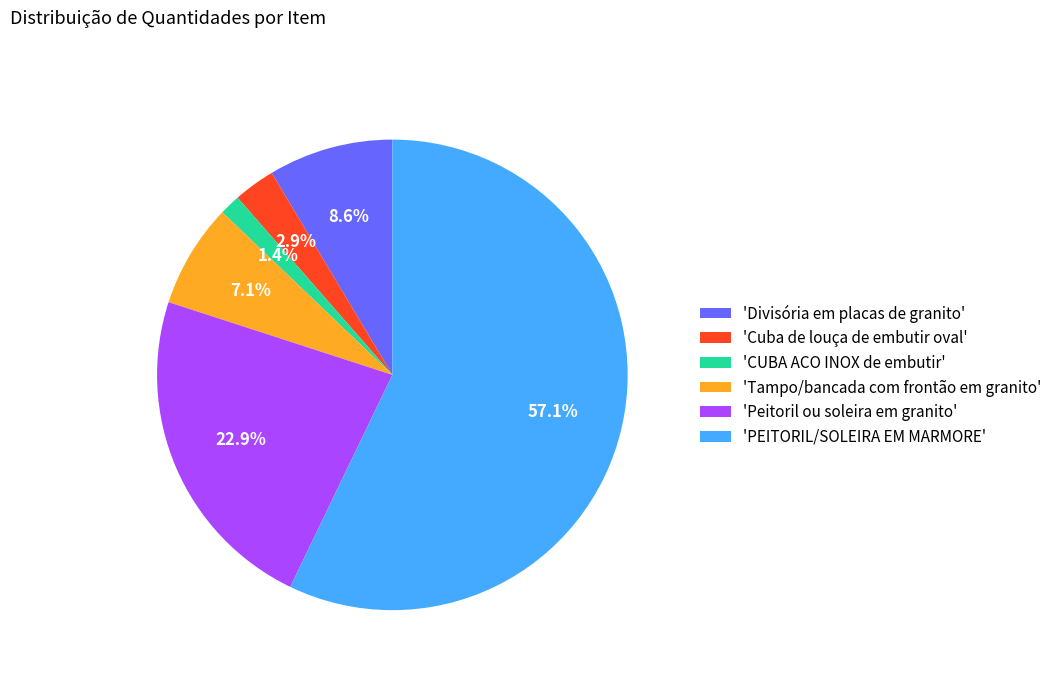

What percentage is NOT represented by 'Divisória em placas de granito'?

91.4%